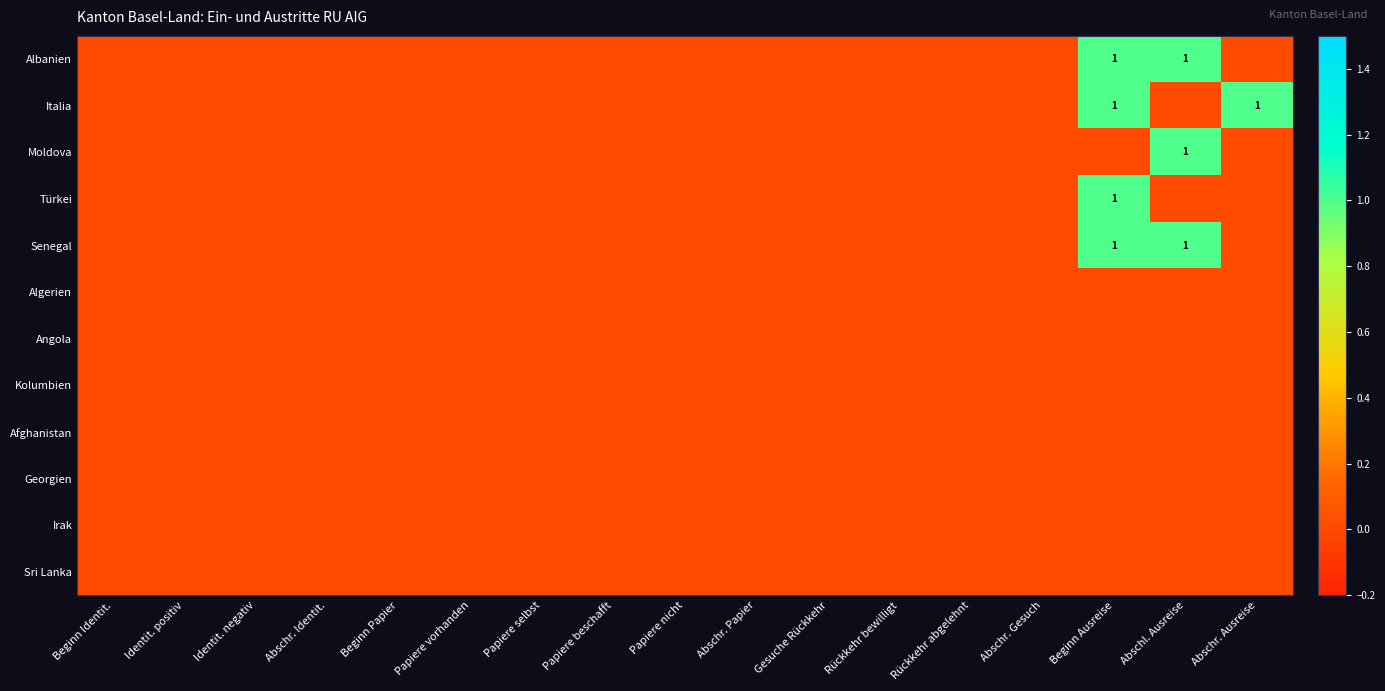

At which label does Albanien reach its peak?

Beginn Ausreise